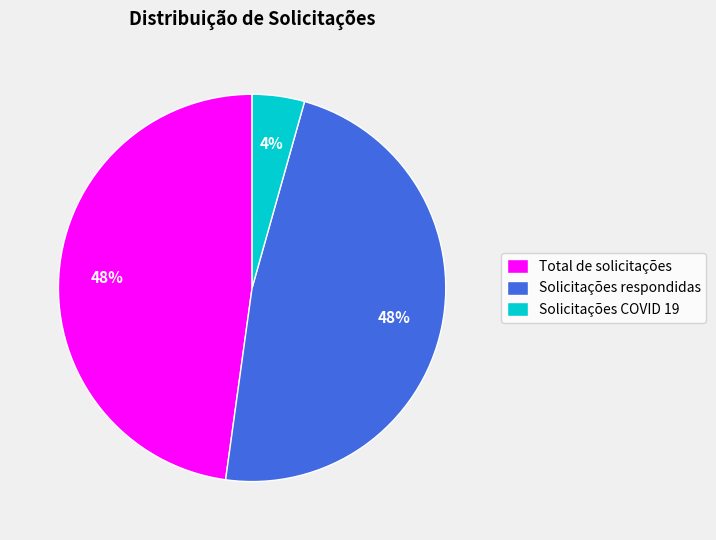

What percentage is the Solicitações respondidas slice, to the nearest percent?

48%